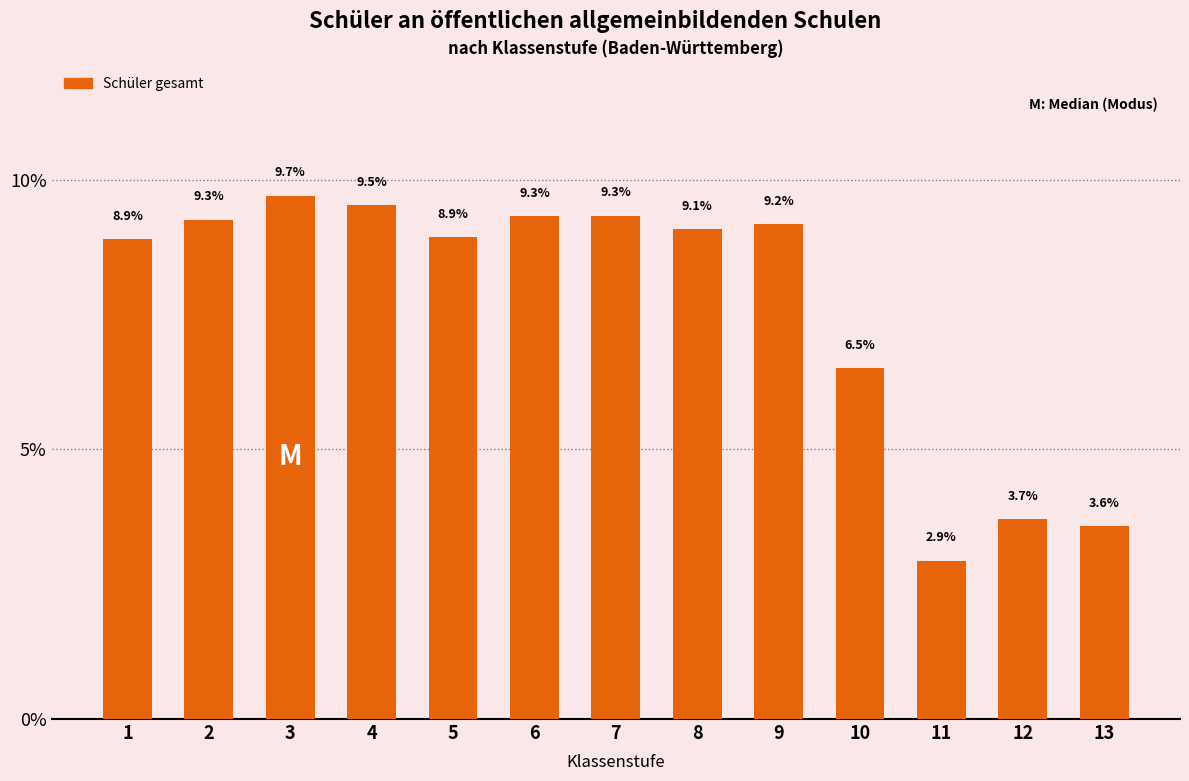

Reading right to left, extract all data points from this chart.

13=3.6	12=3.7	11=2.9	10=6.5	9=9.2	8=9.1	7=9.3	6=9.3	5=8.9	4=9.5	3=9.7	2=9.3	1=8.9